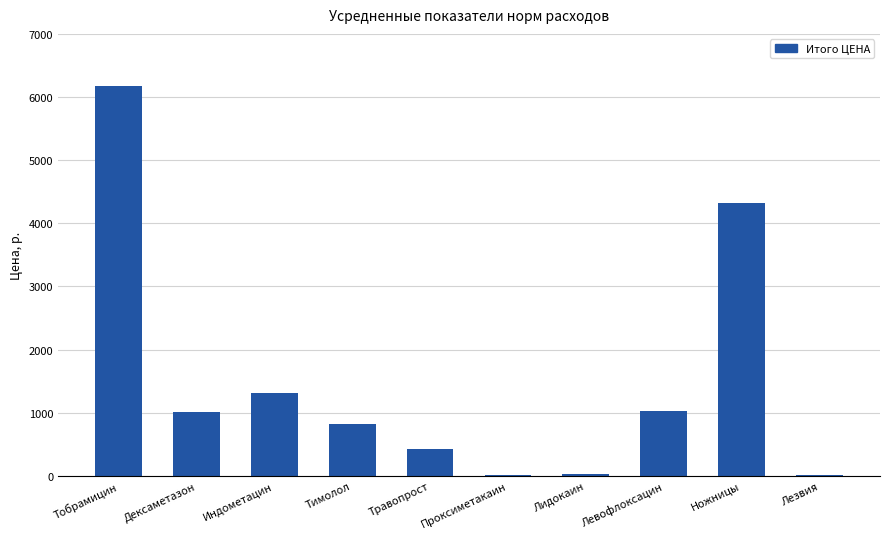

What is the average value?

1513.0